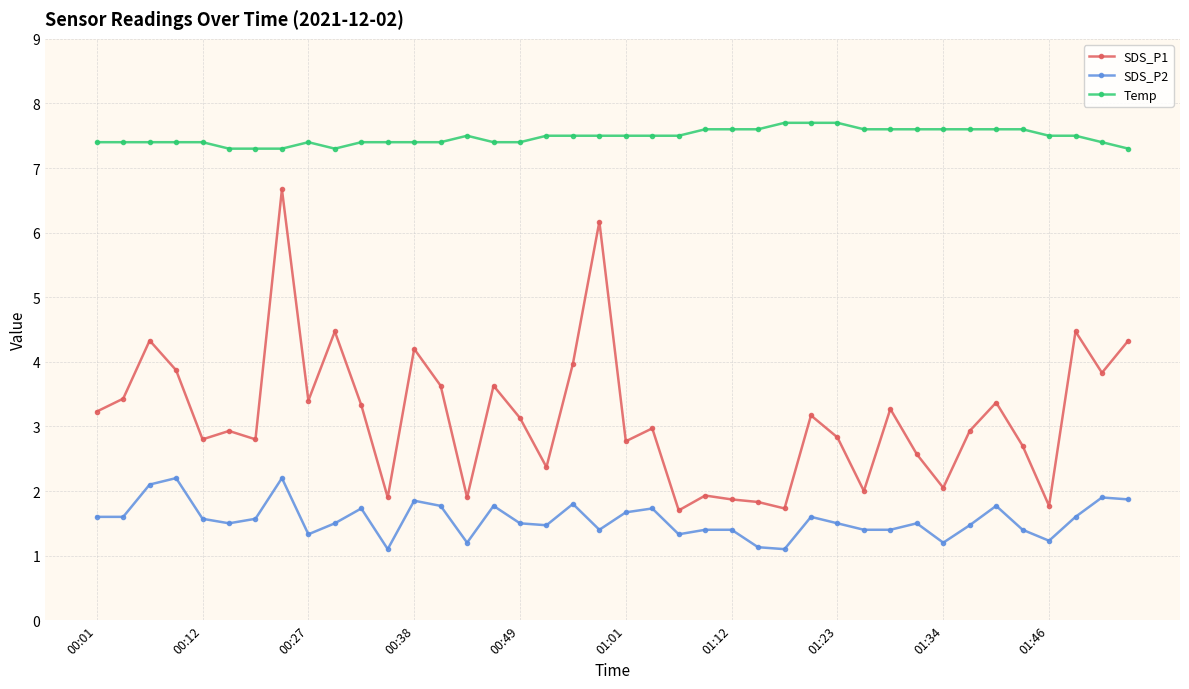

Which series has the widest spread of values?

SDS_P1